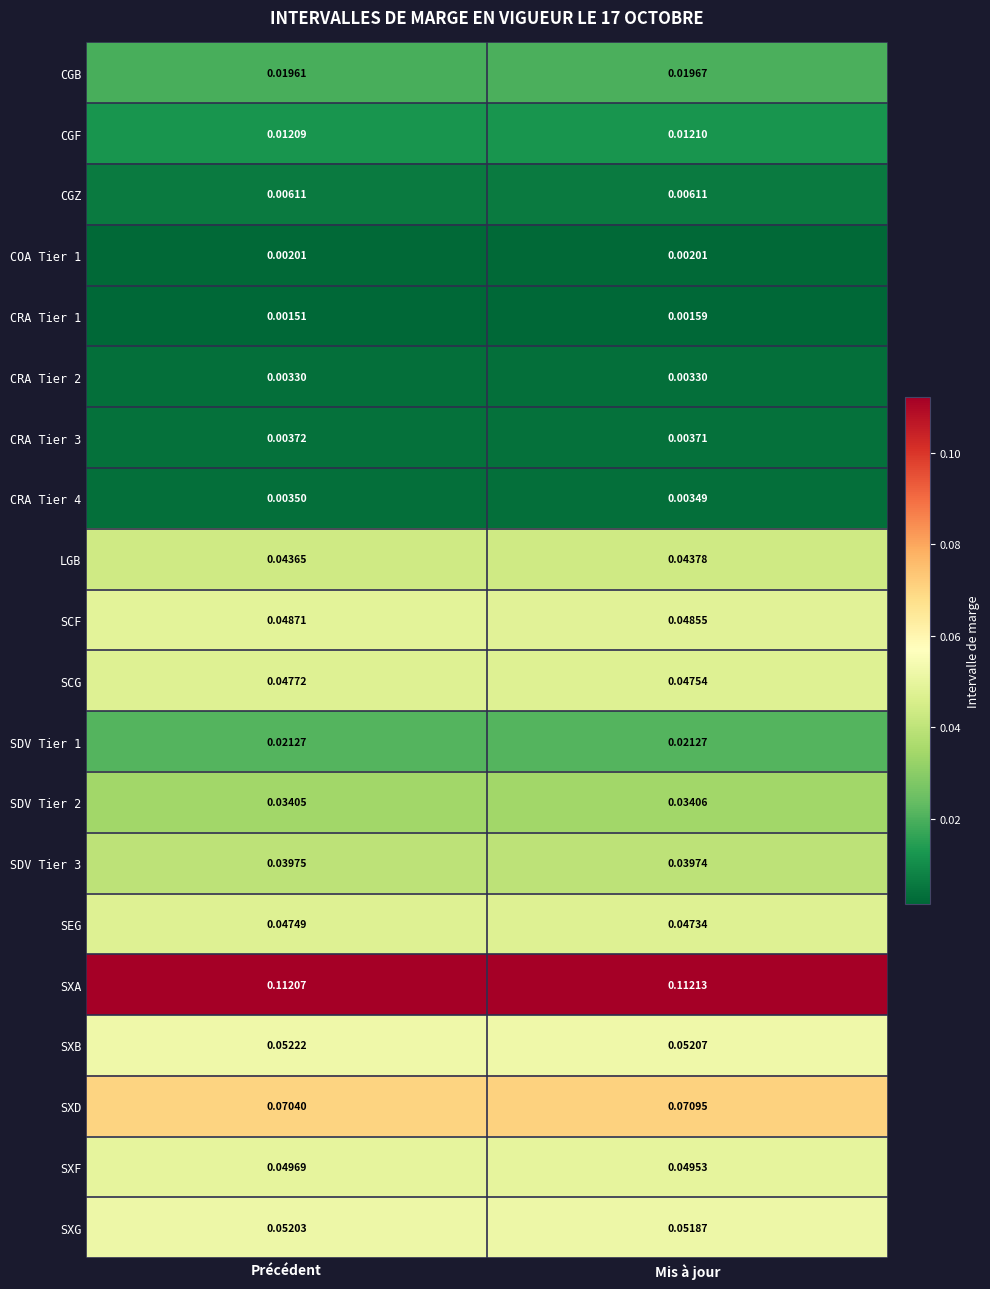

Which label corresponds to the smallest value in the chart?

Précédent